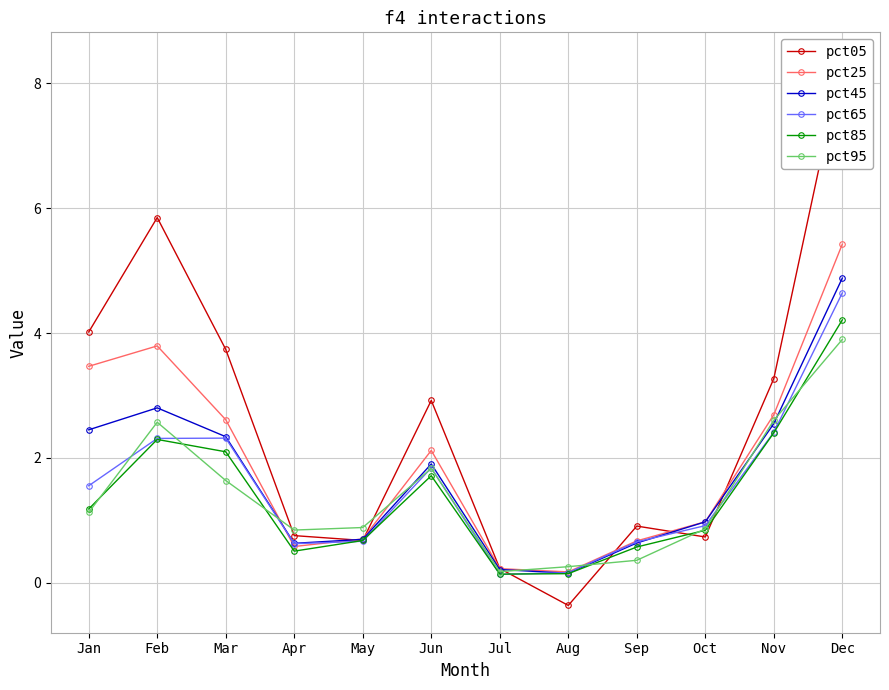

Is it true that pct05 equals 0.8 at Apr?

True